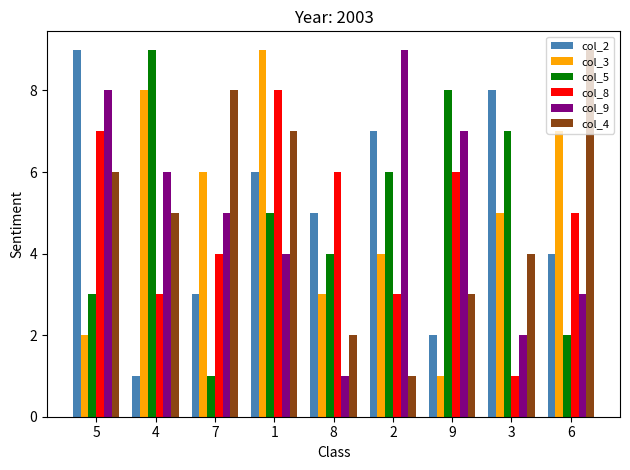

What is the difference between the maximum and minimum values in the col_2 series?

8